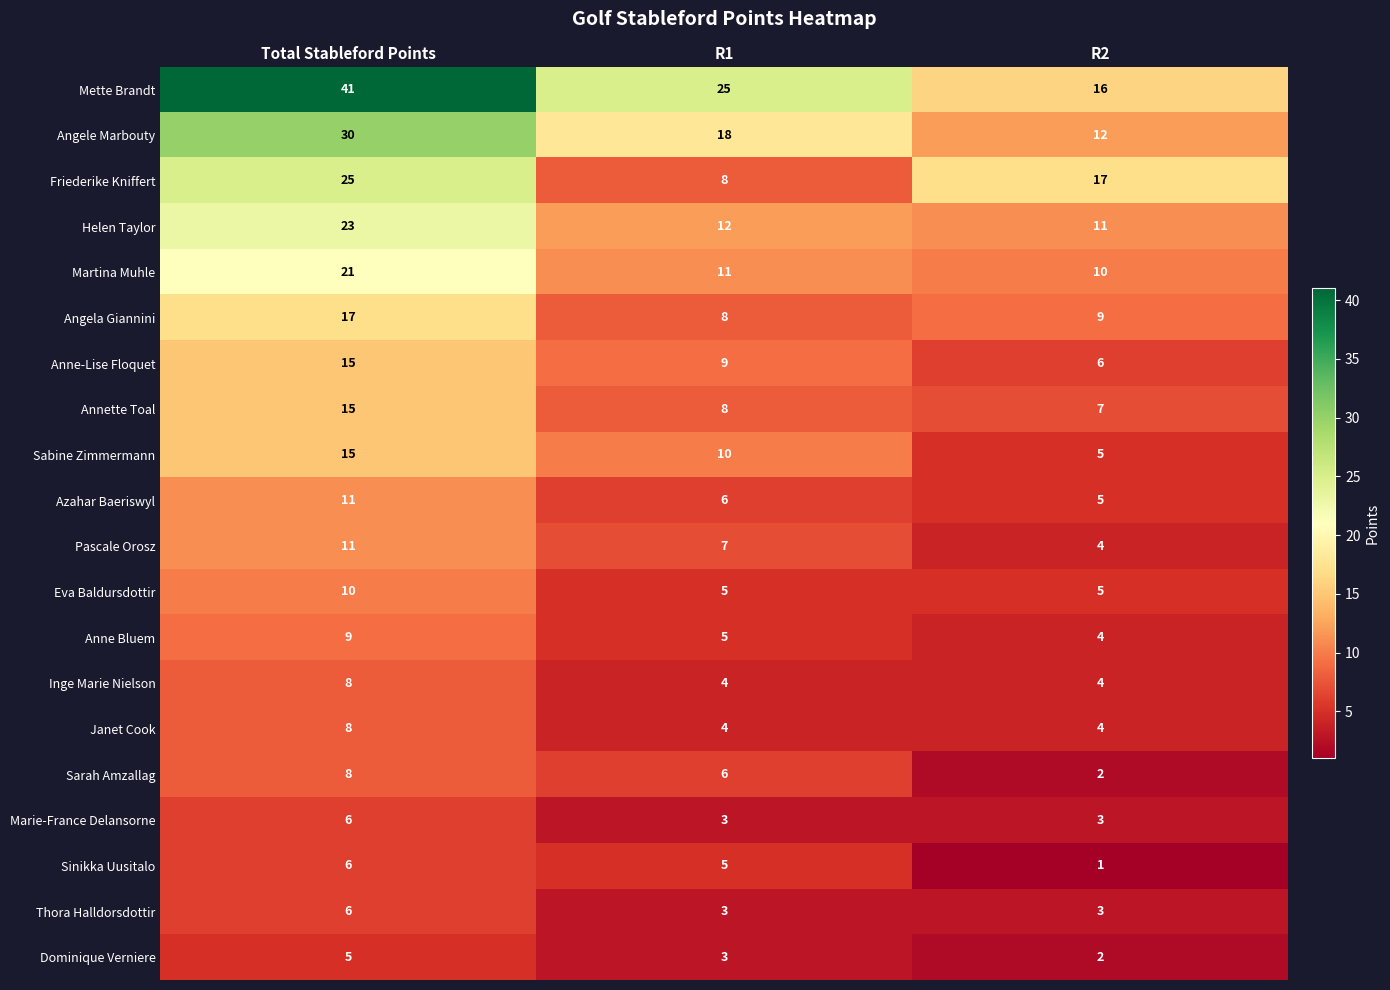

What is the maximum value shown in the chart?

41